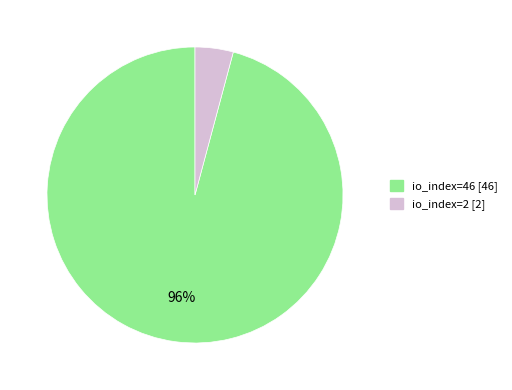

Does io_index=46 represent more than half of the total?

Yes